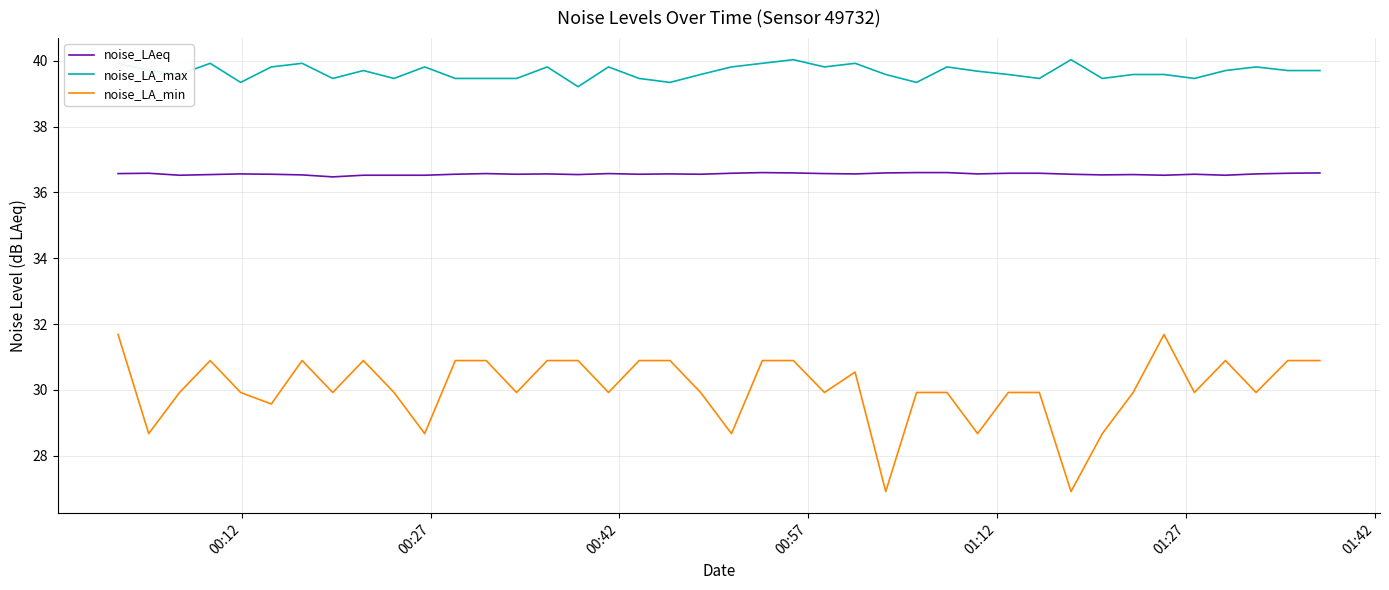

Which series has the largest range (max minus min)?

noise_LA_min